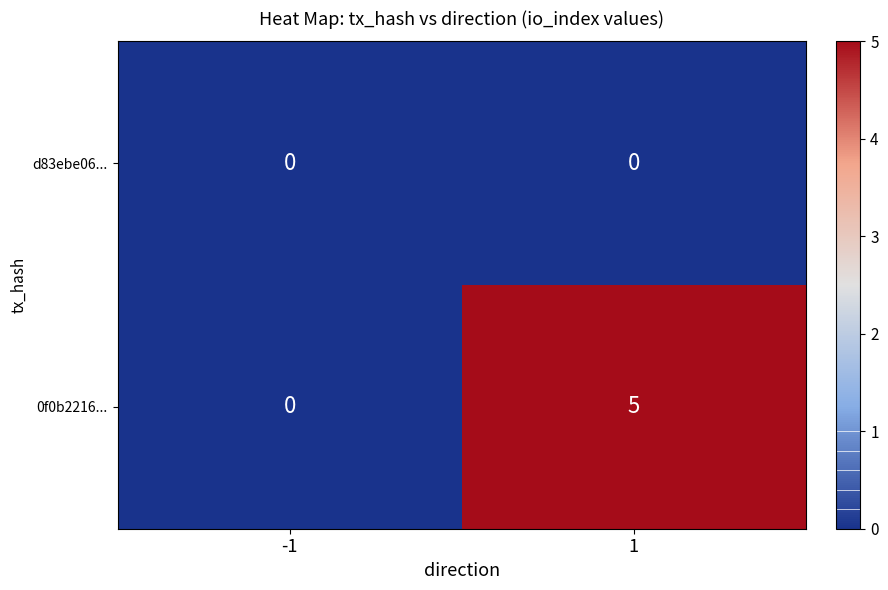

What value does the 0f0b2216... series have at 1?

5